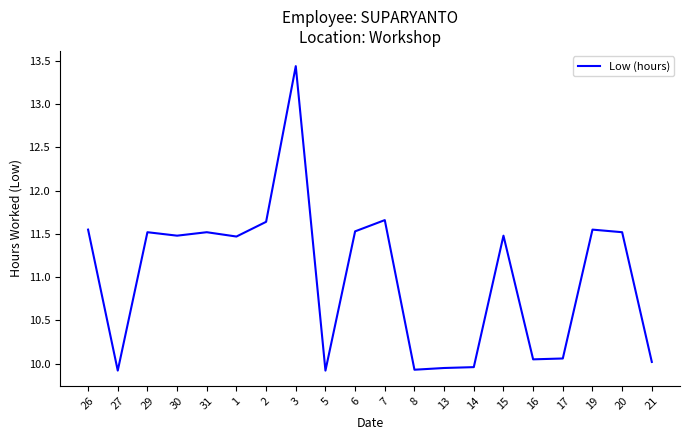

Count the number of categories in the chart.

20